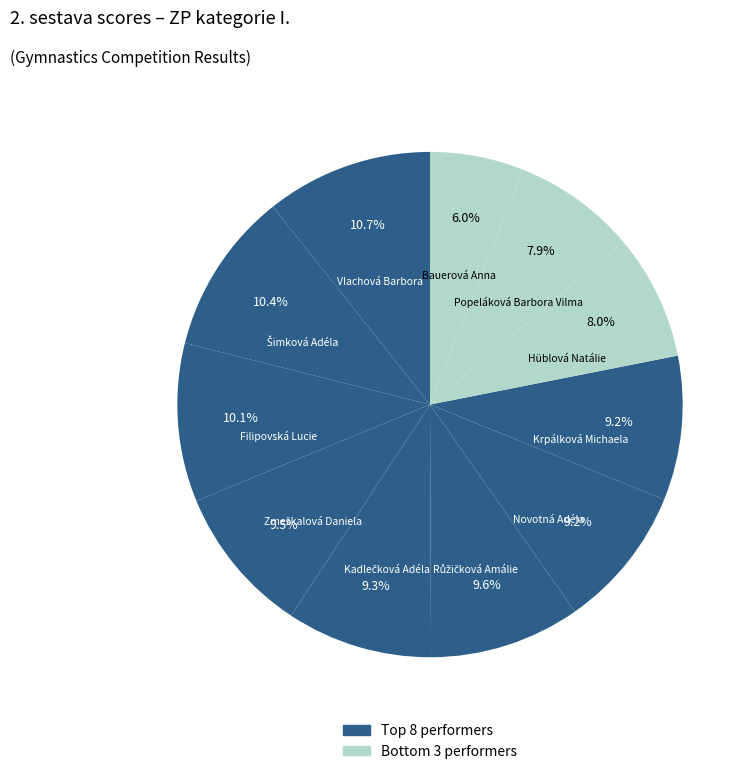

How many slices are in this pie chart?

11